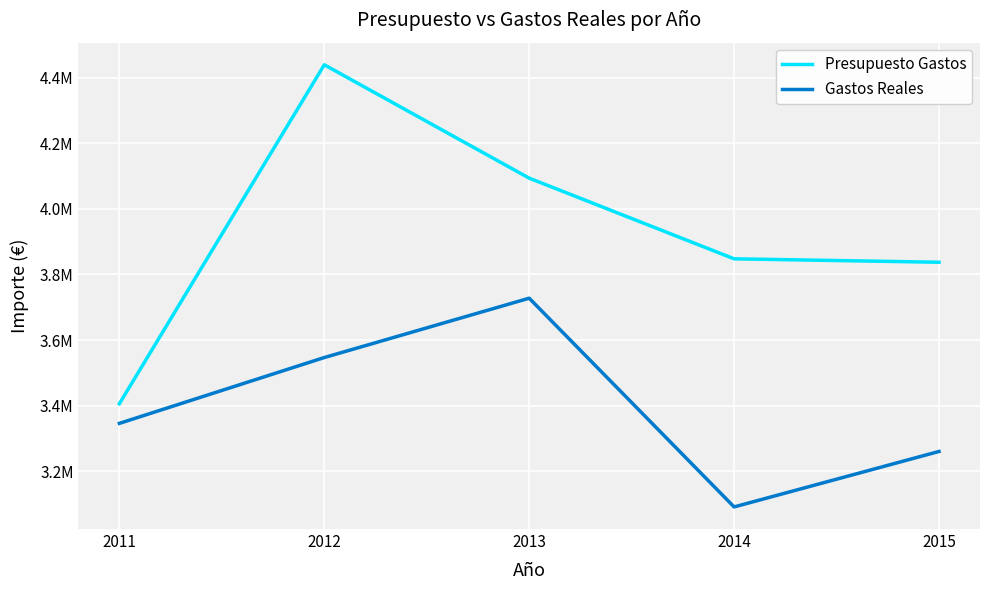

At which category does the chart reach its peak across all series?

2012